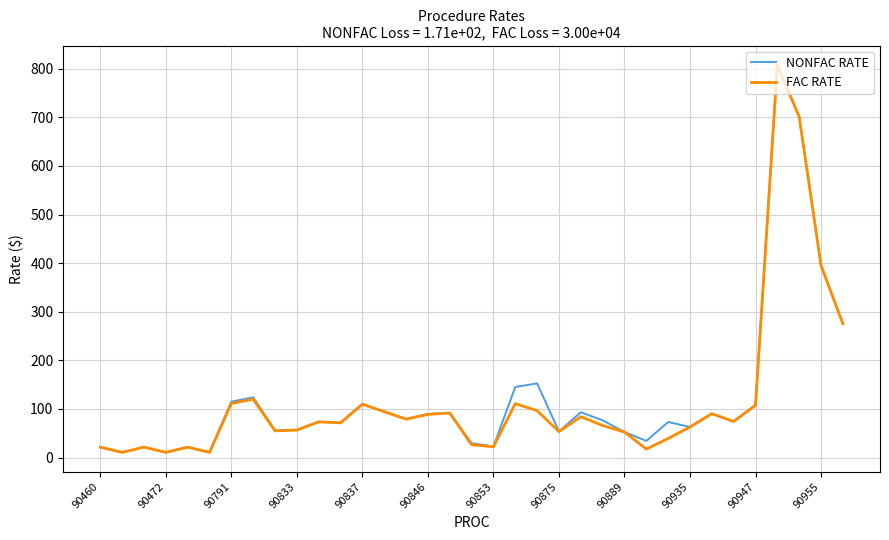

How many series are shown in this chart?

2